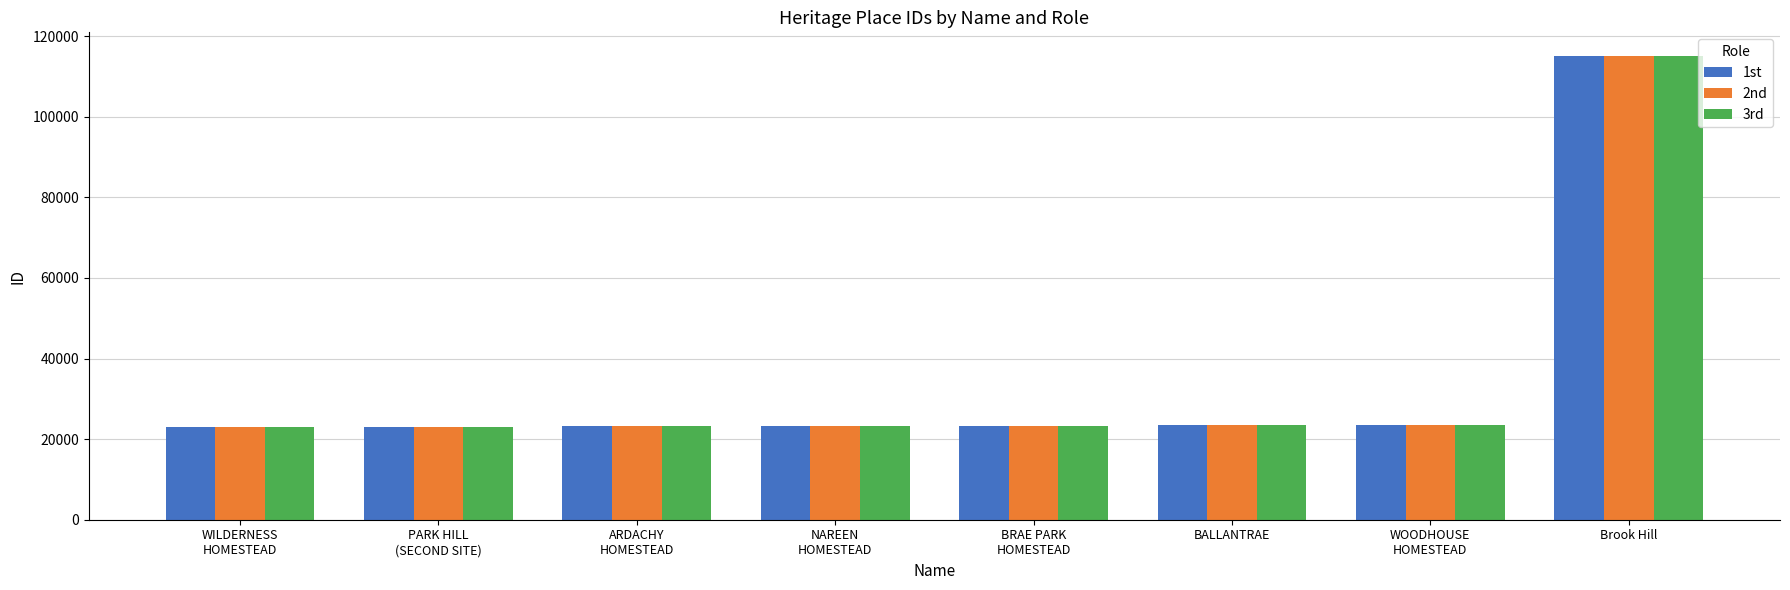

How many bars are there in each group?

3